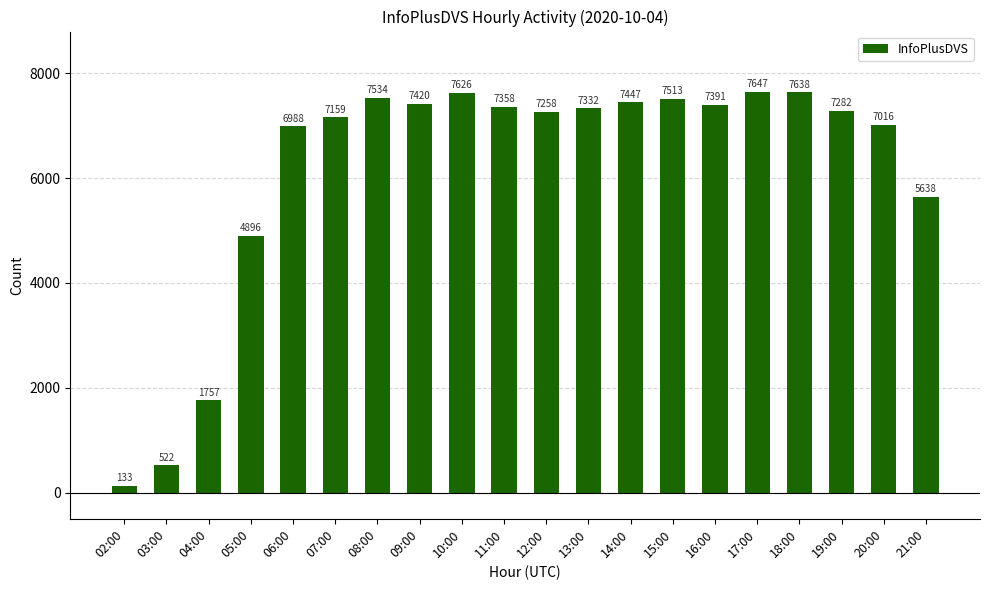

How many distinct data groups are displayed?

1